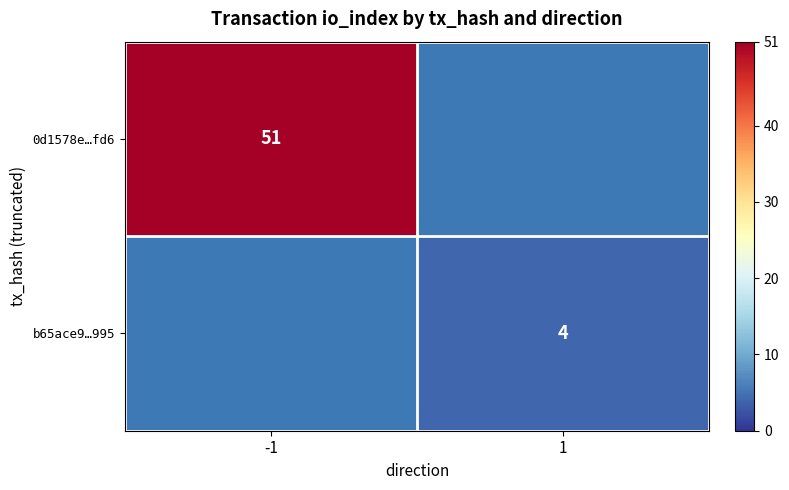

The value of b65ace9…995 at 1 is 6. True or false?

False